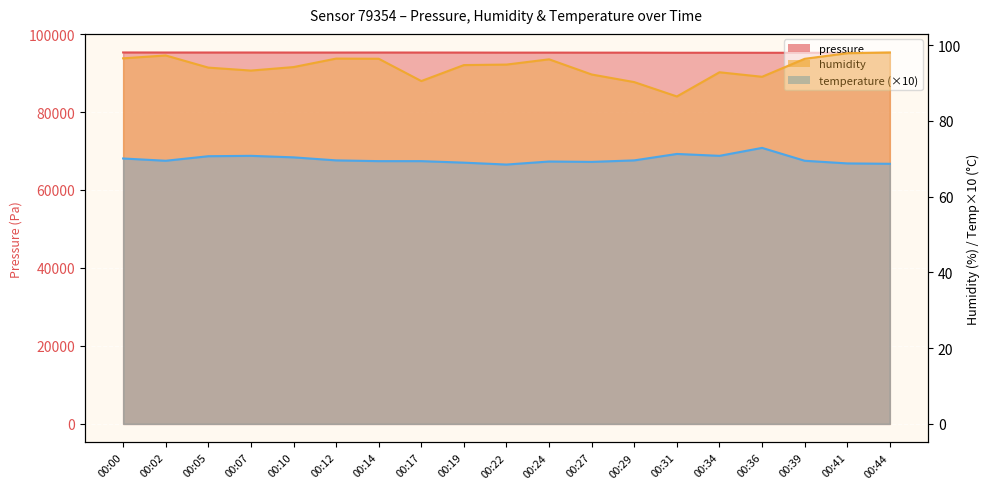

Which category has the lowest value in the temperature series?

00:22